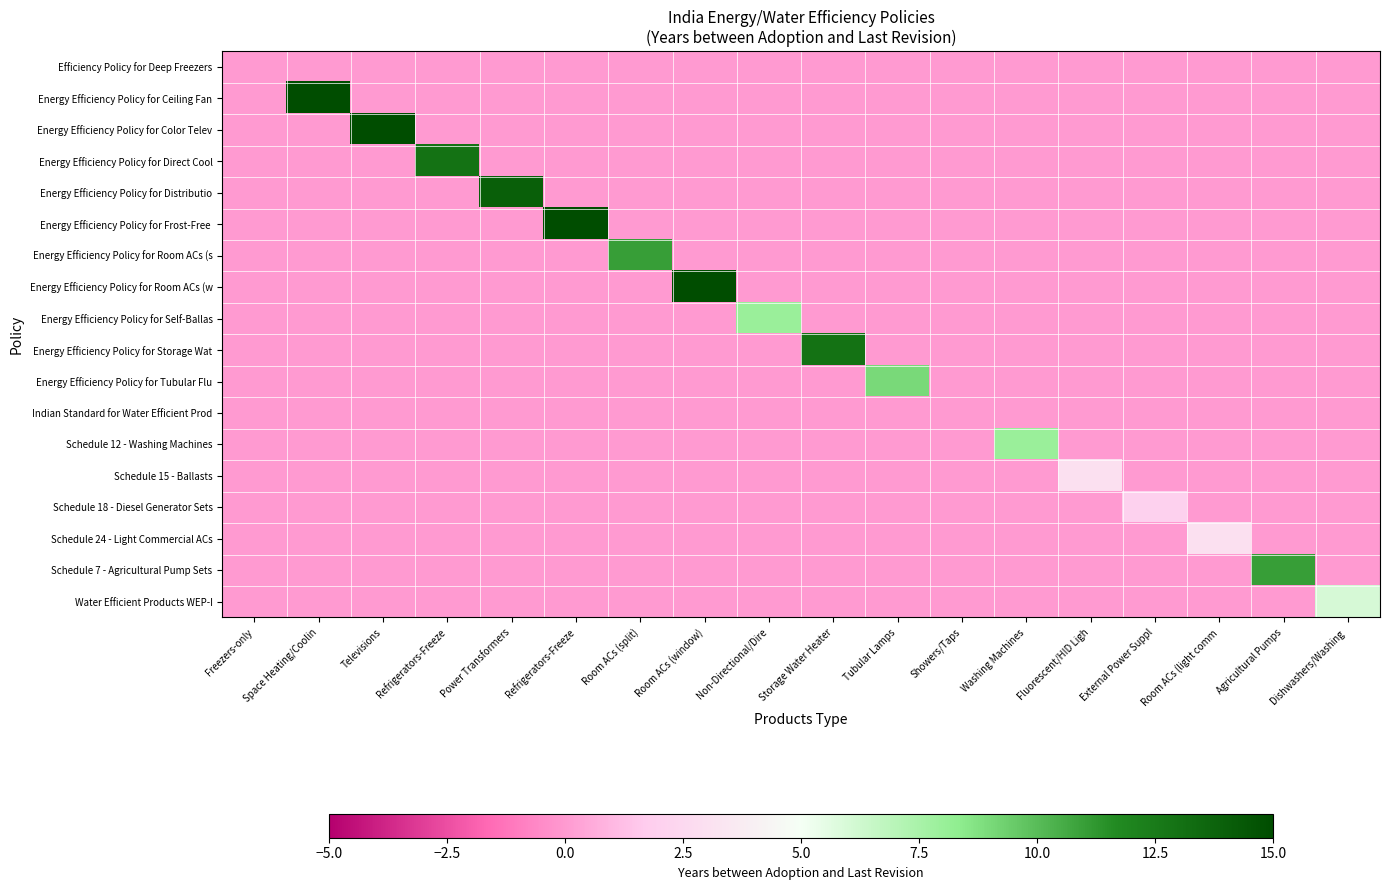

Which series changed the most between Space Heating/Coolin and Room ACs (window)?

Energy Efficiency Policy for Room ACs (w